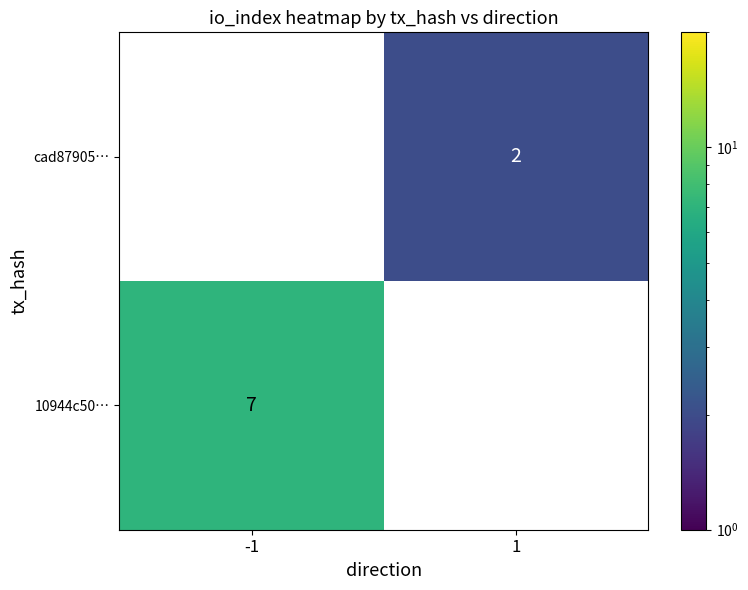

Is the value of cad87905… at 1 greater than the value of 10944c50… at -1?

No